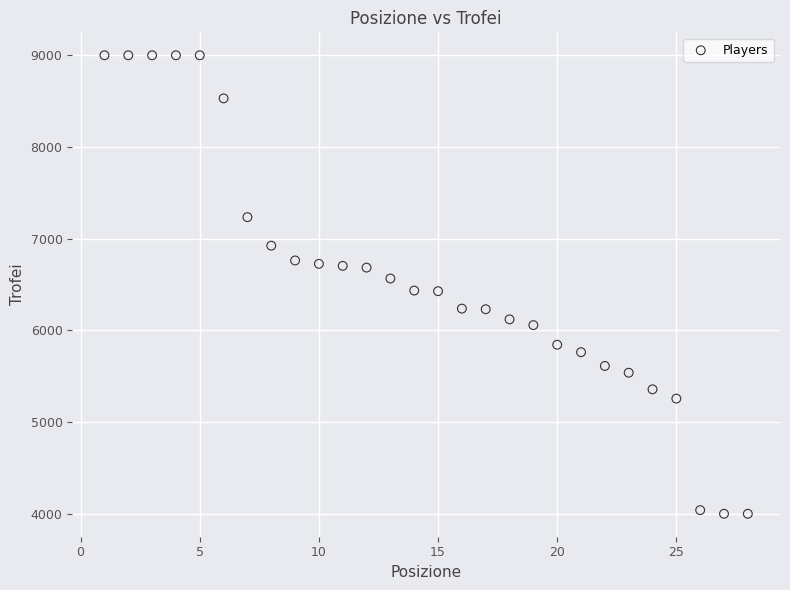

What is the range of X values (max minus min)?

27